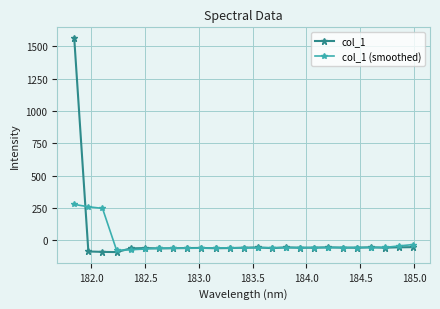

List the series in order of their peak value, lowest first.

col_1 (smoothed), col_1